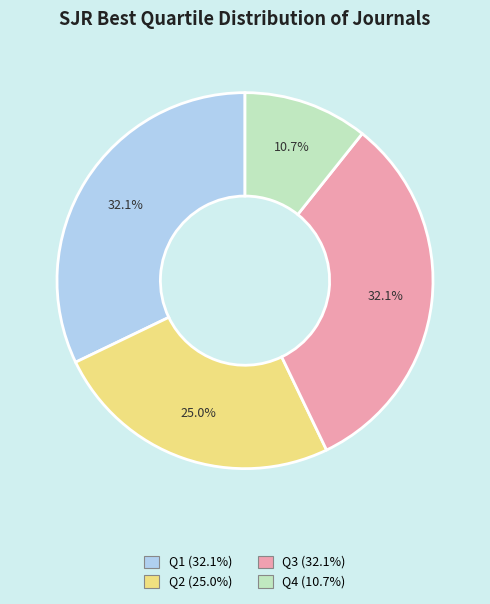

Which slice is the smallest?

Q4